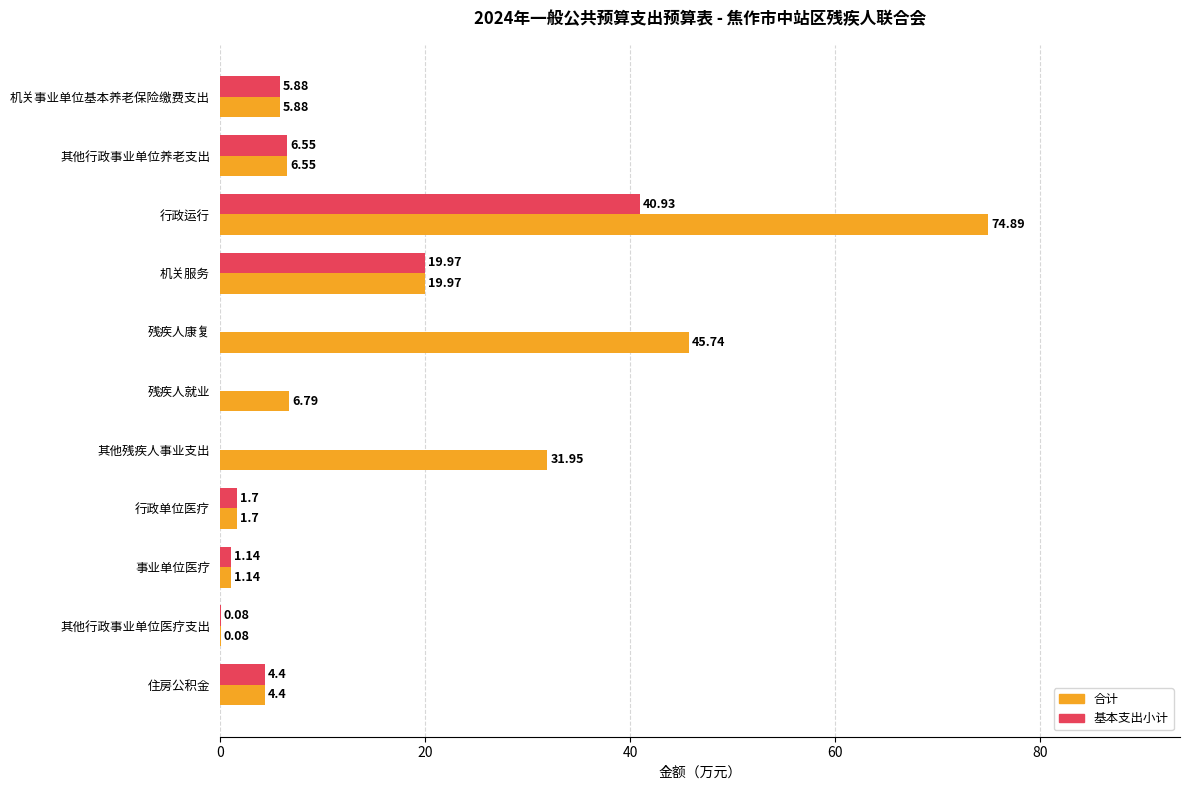

Which series changed the most between 残疾人康复 and 行政单位医疗?

合计